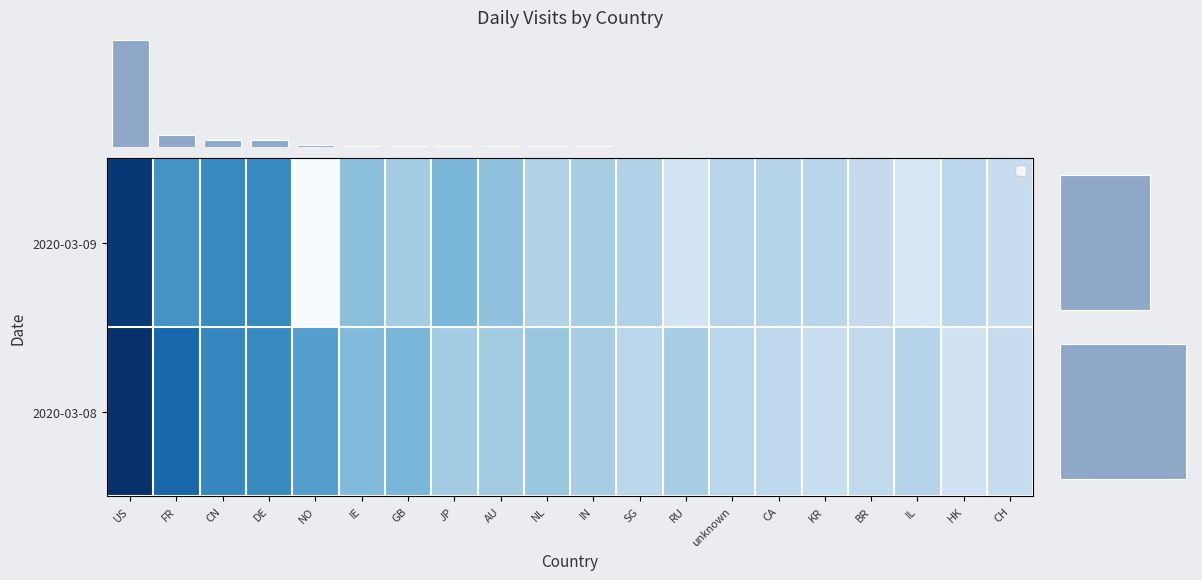

Which series has the largest total across all categories?

2020-03-08